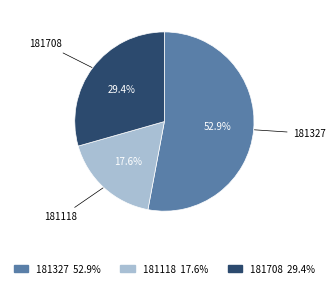

To the nearest percent, what percentage of the pie is 181708?

29%